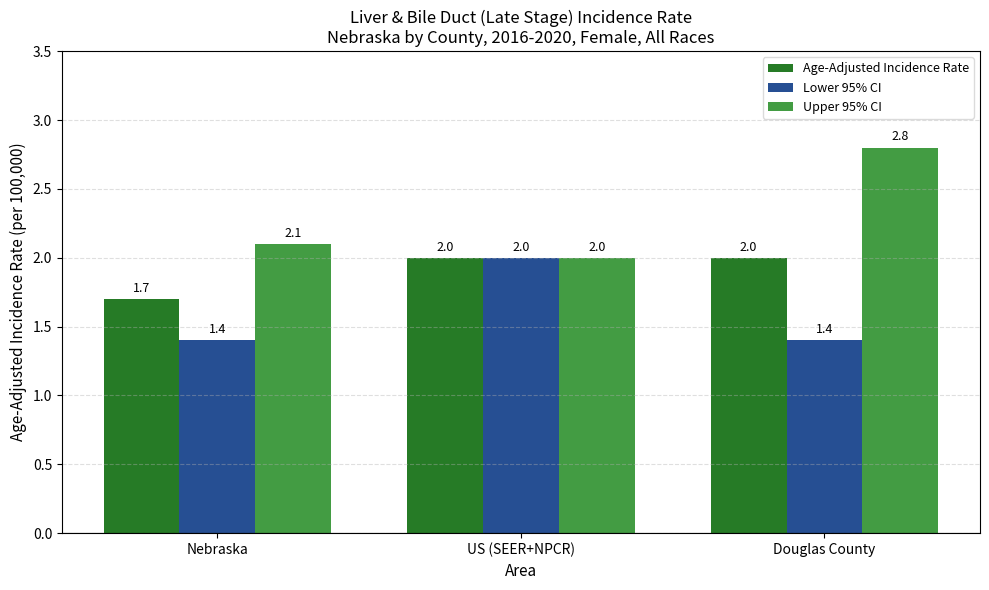

List the series in order of their overall mean, highest first.

Upper 95% CI, Age-Adjusted Incidence Rate, Lower 95% CI